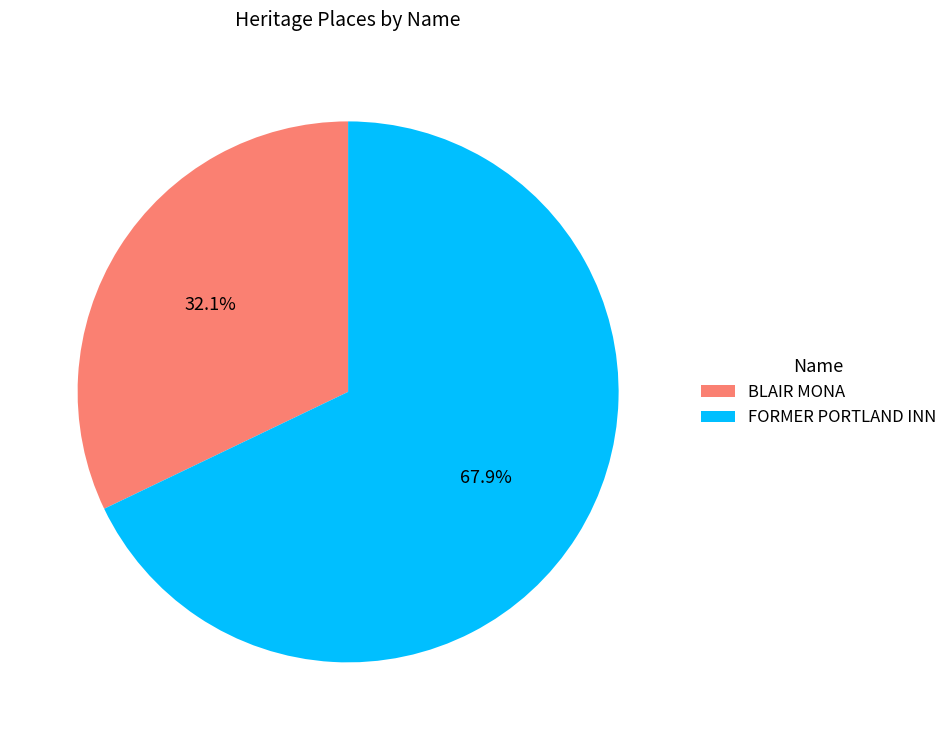

Approximately how many times larger is the value at BLAIR MONA compared to FORMER PORTLAND INN?

0.5